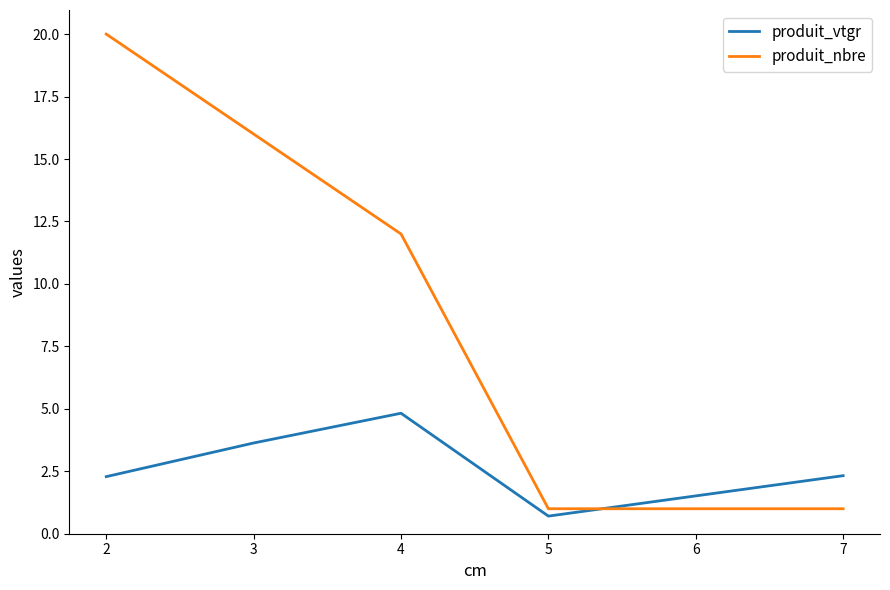

True or false: produit_nbre and produit_vtgr intersect in this chart.

True